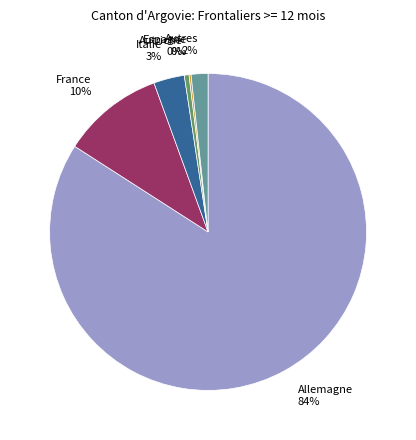

The Italie 3% slice represents 3% of the pie. True or false?

True